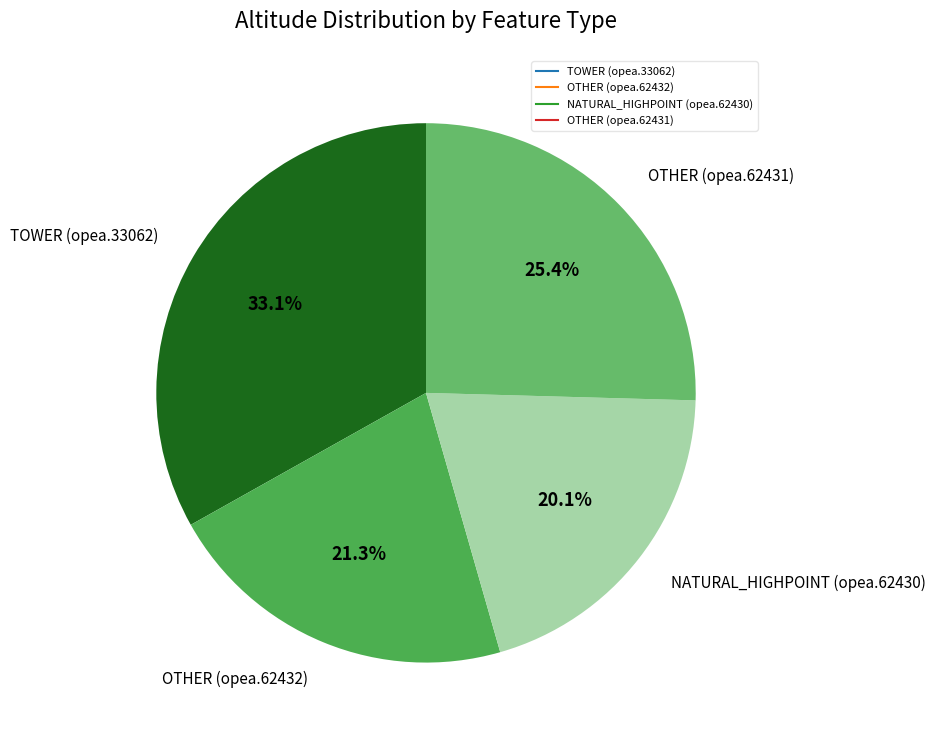

Which category has the smallest portion of the pie?

NATURAL_HIGHPOINT (opea.62430)